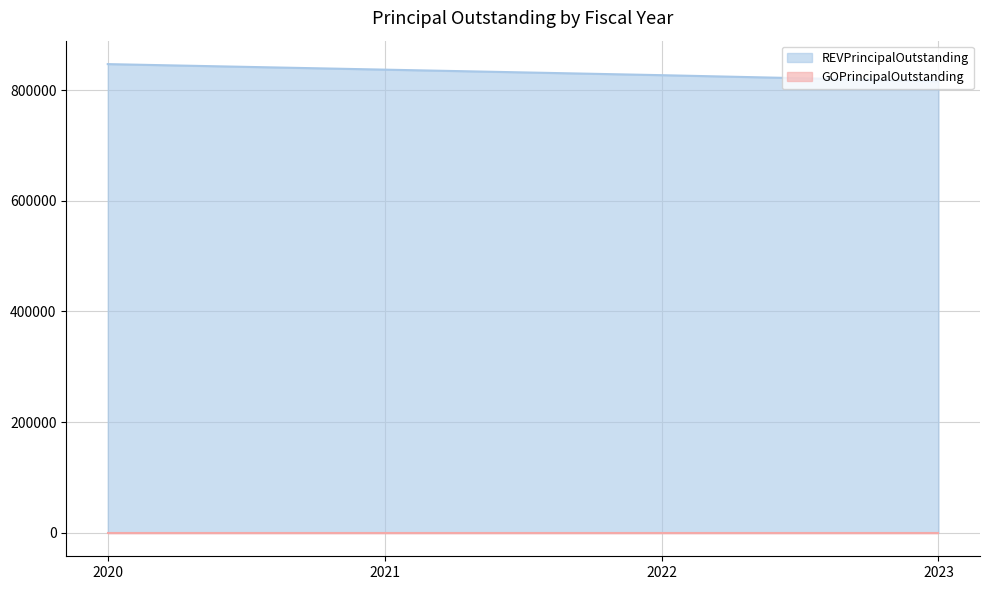

List the labels in order of value, smallest first.

2023, 2022, 2021, 2020